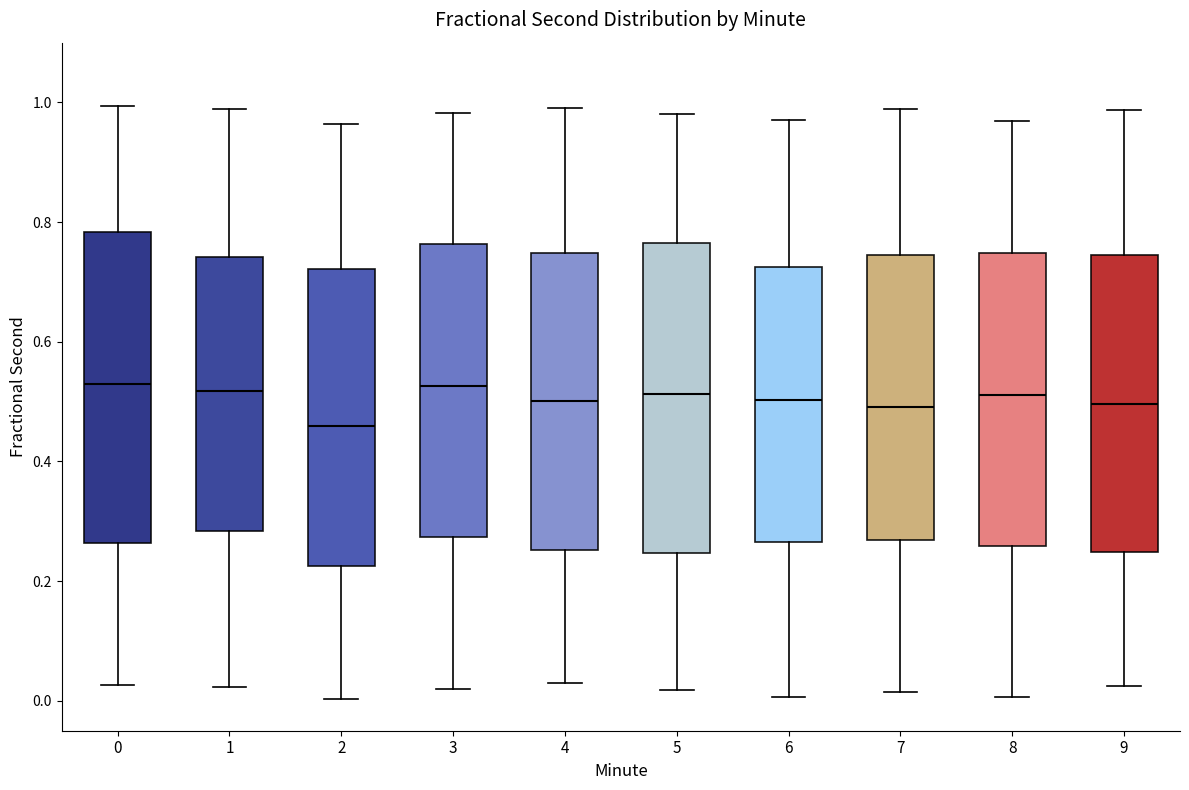

Where is the lower edge of the box at x = 6 on the y-axis? The values are not printed on the chart, so give them approximately, as read against the axis.

0.26